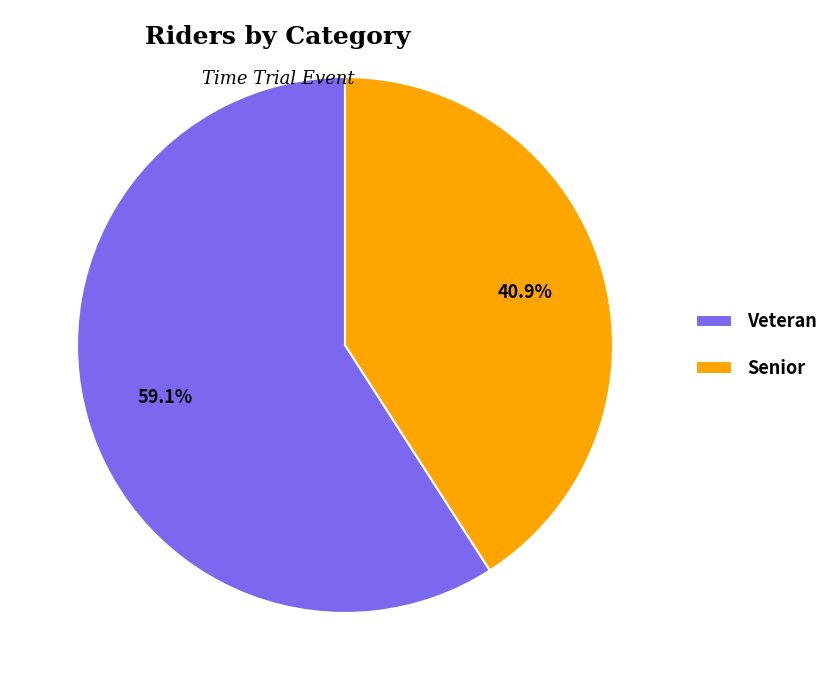

The Senior slice represents 41% of the pie. True or false?

True